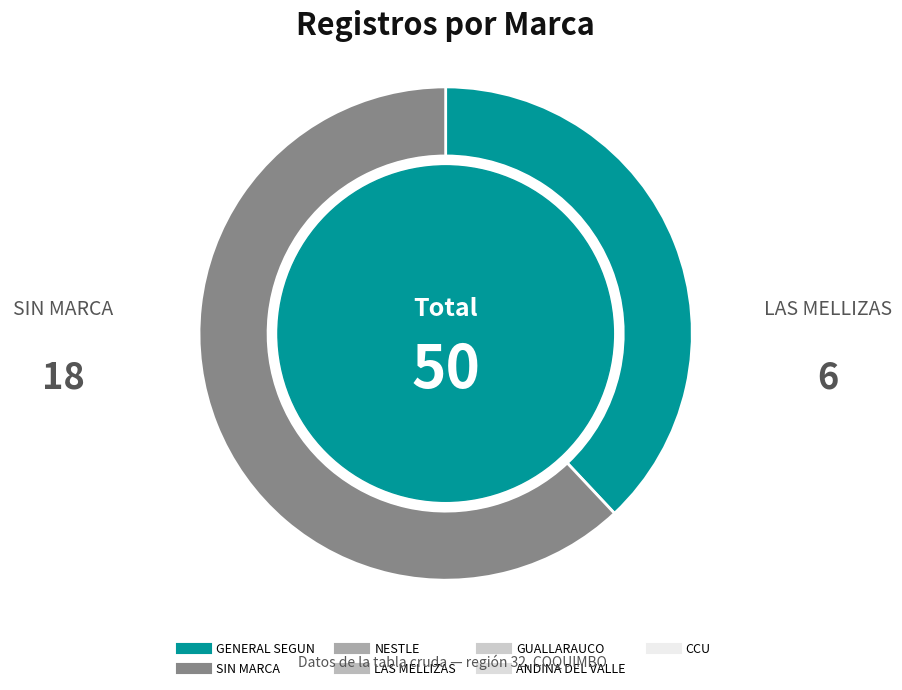

Is there a majority slice in this chart?

Yes